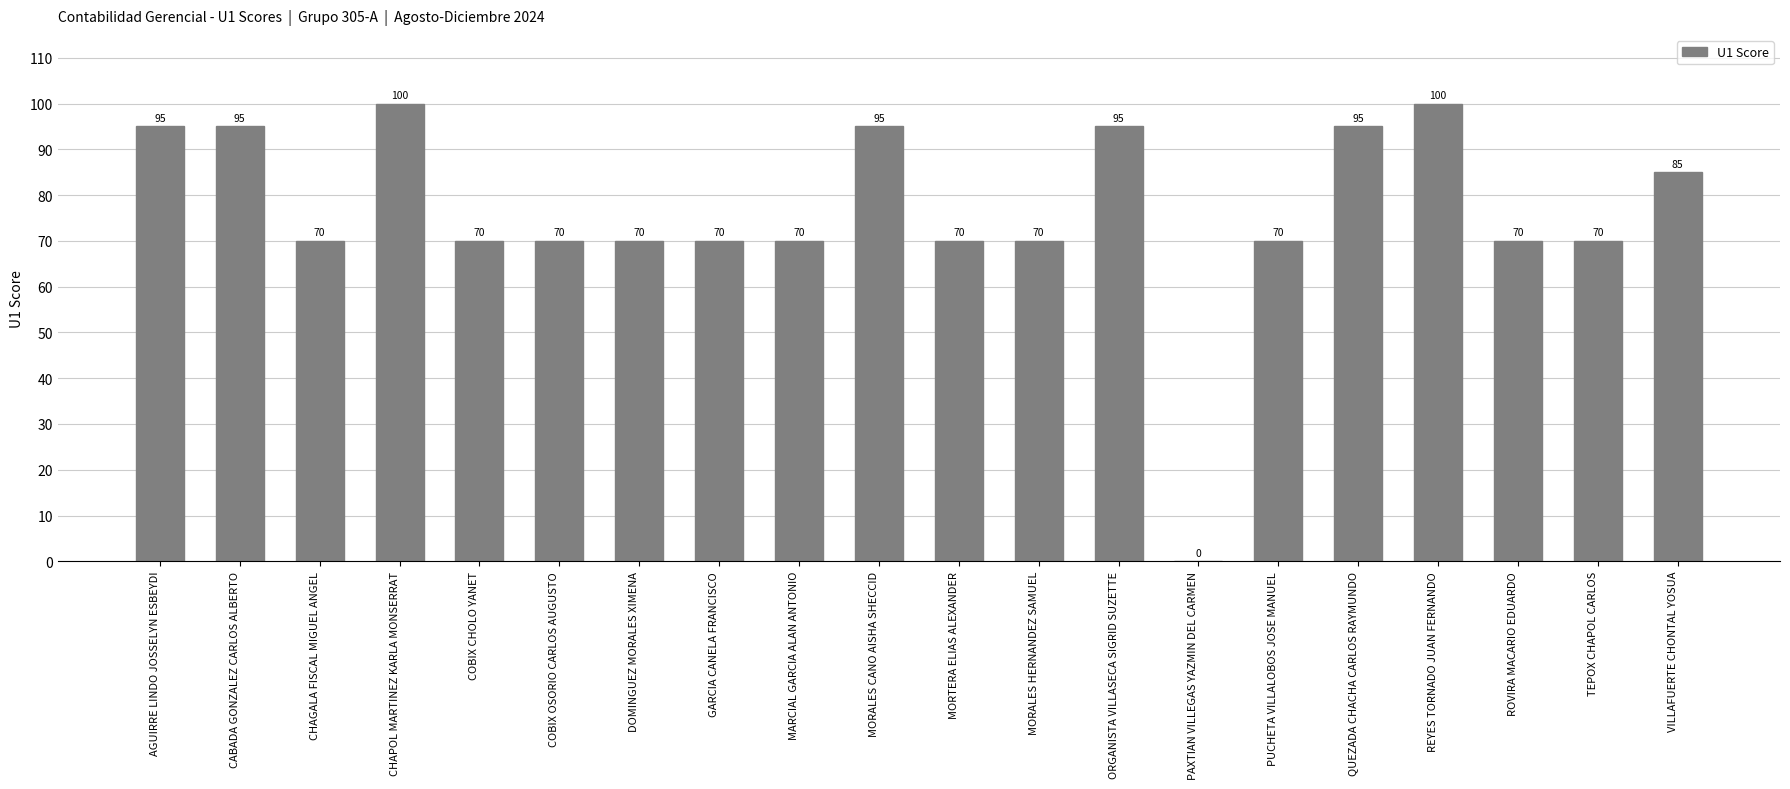

What is the sum of all values?

1530